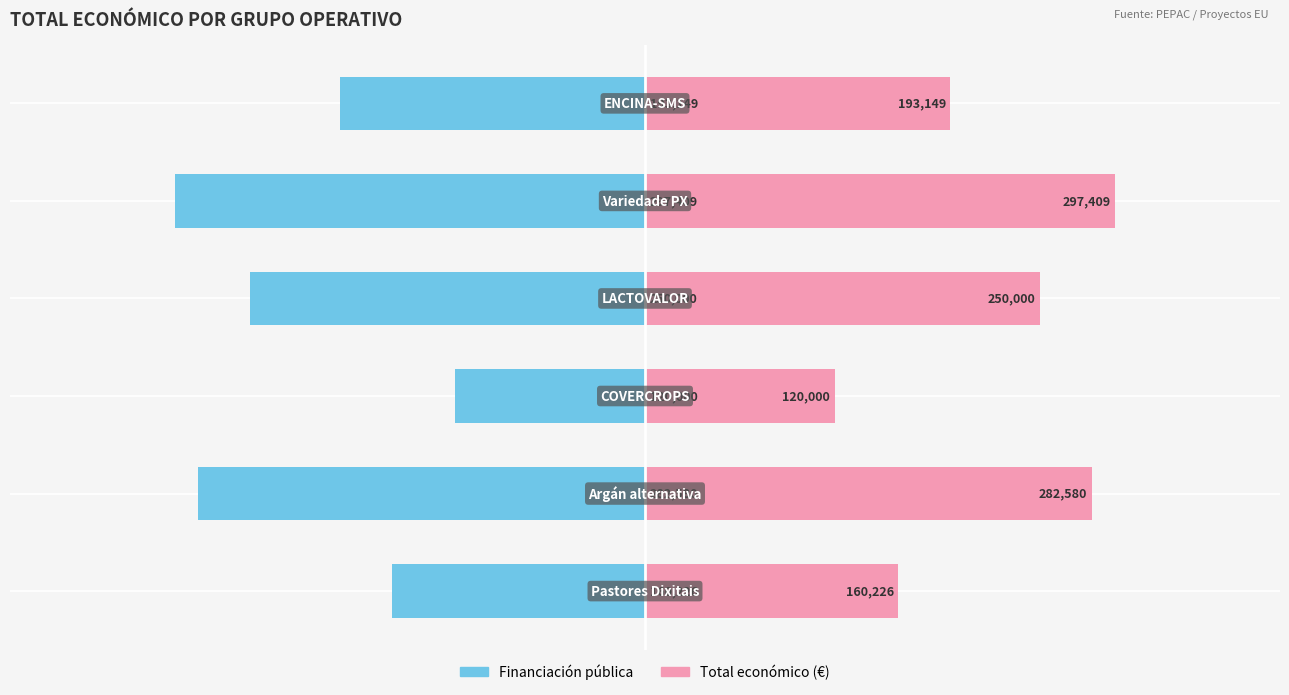

What is the difference between the second highest and minimum values in the Financiación pública series?

137183